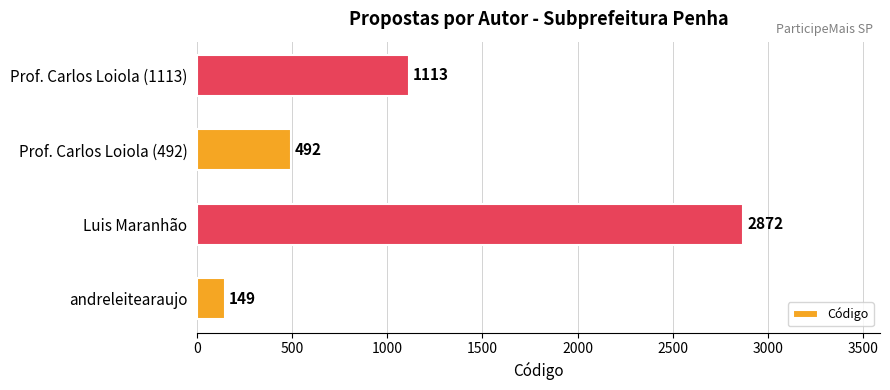

At which label is the value closest to 1510?

Prof. Carlos Loiola (1113)